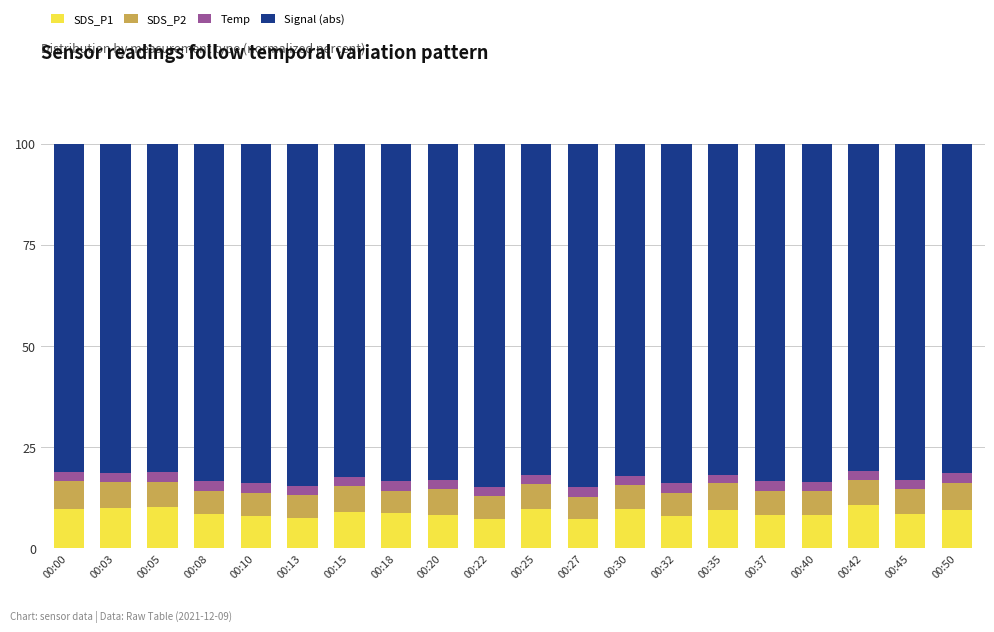

What is the difference between the SDS_P1 values at 00:35 and 00:05?

0.8